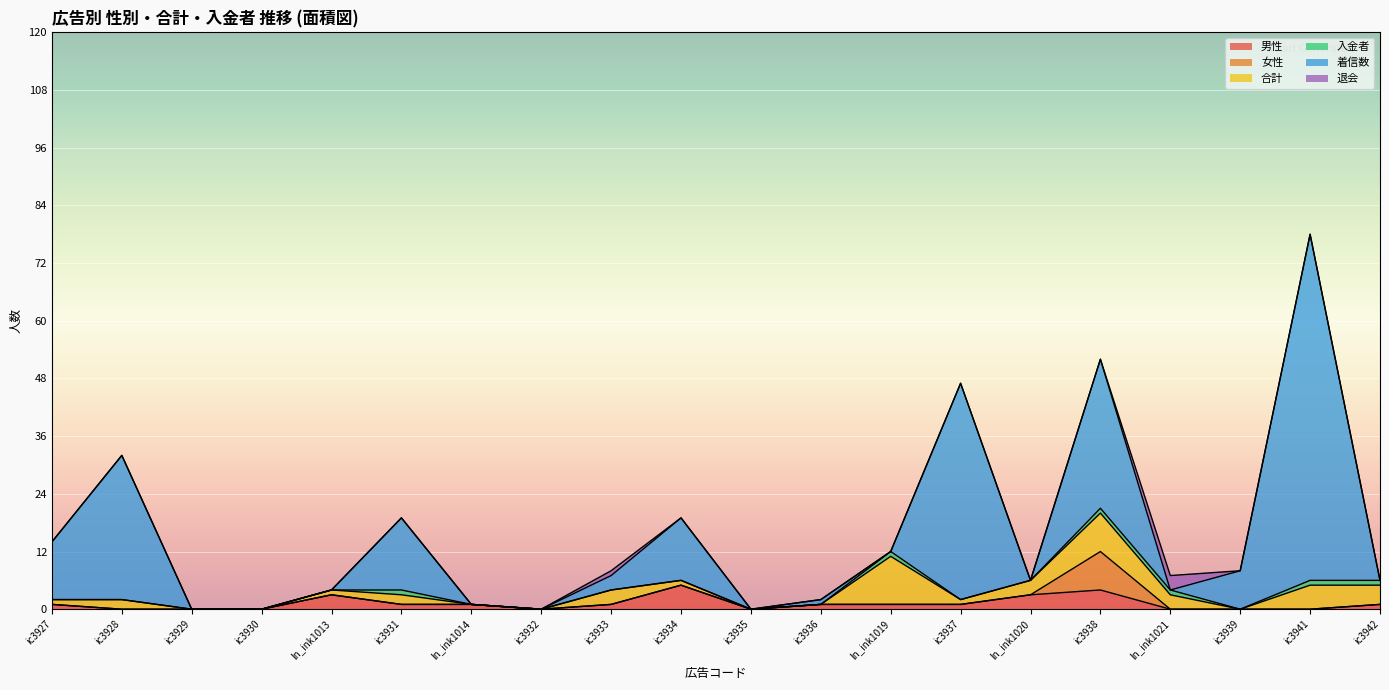

Between ic3933 and ic3936, which is larger?

ic3933